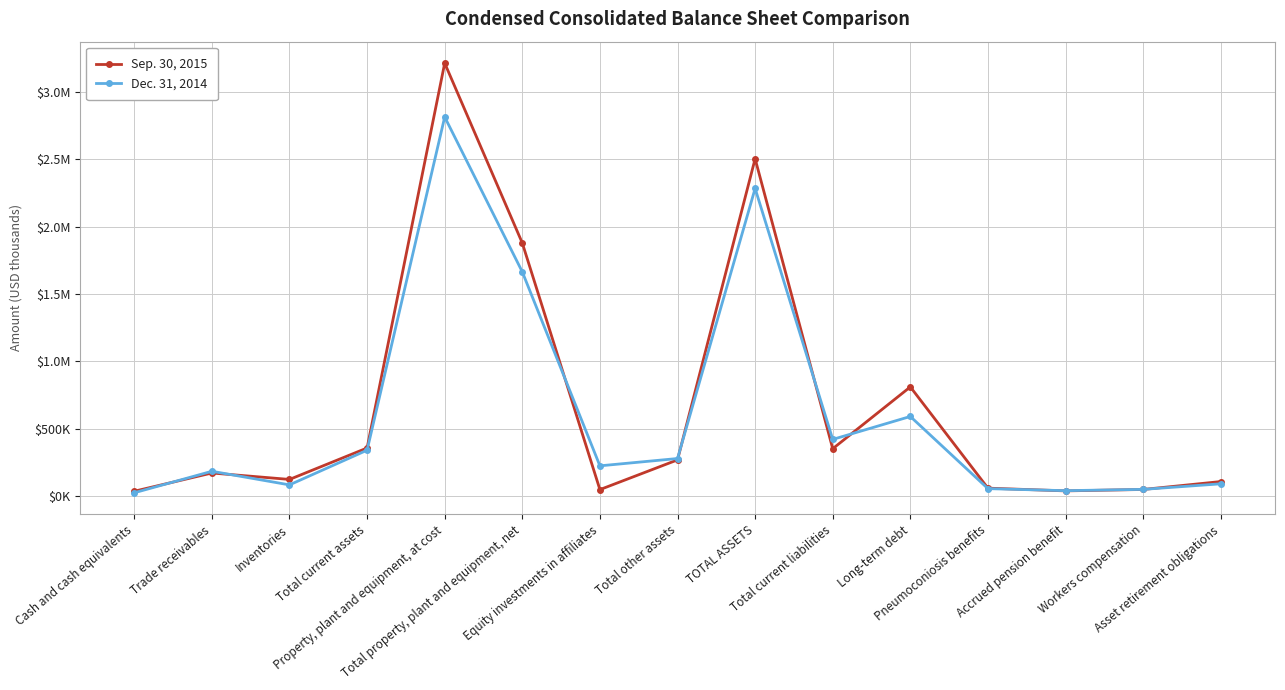

What is the label of the 5th point from the right?

Long-term debt